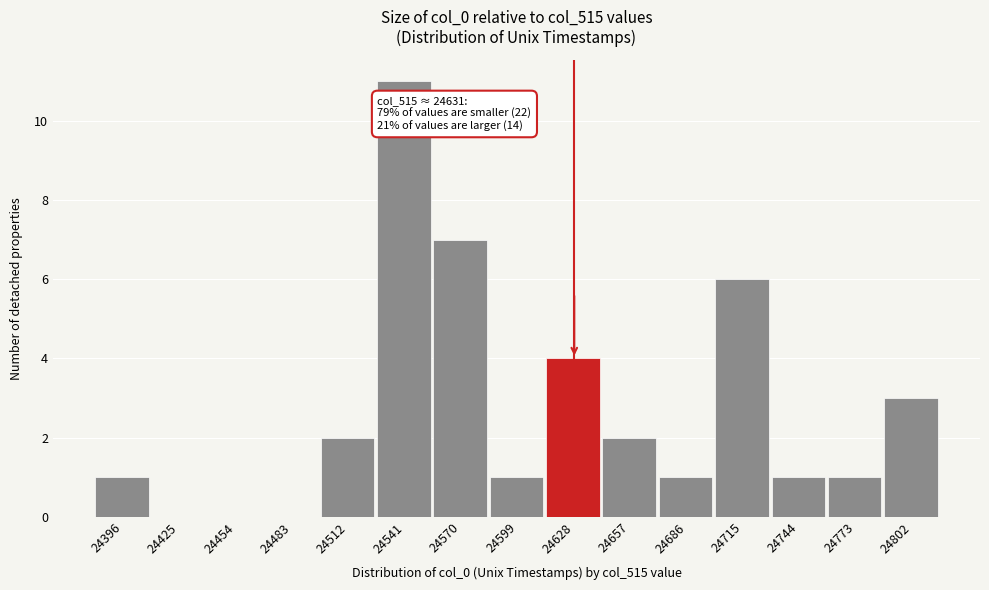

Reading left to right, list all the values displayed in this chart.

24396=1	24425=0	24454=0	24483=0	24512=2	24541=11	24570=7	24599=1	24628=4	24657=2	24686=1	24715=6	24744=1	24773=1	24802=3